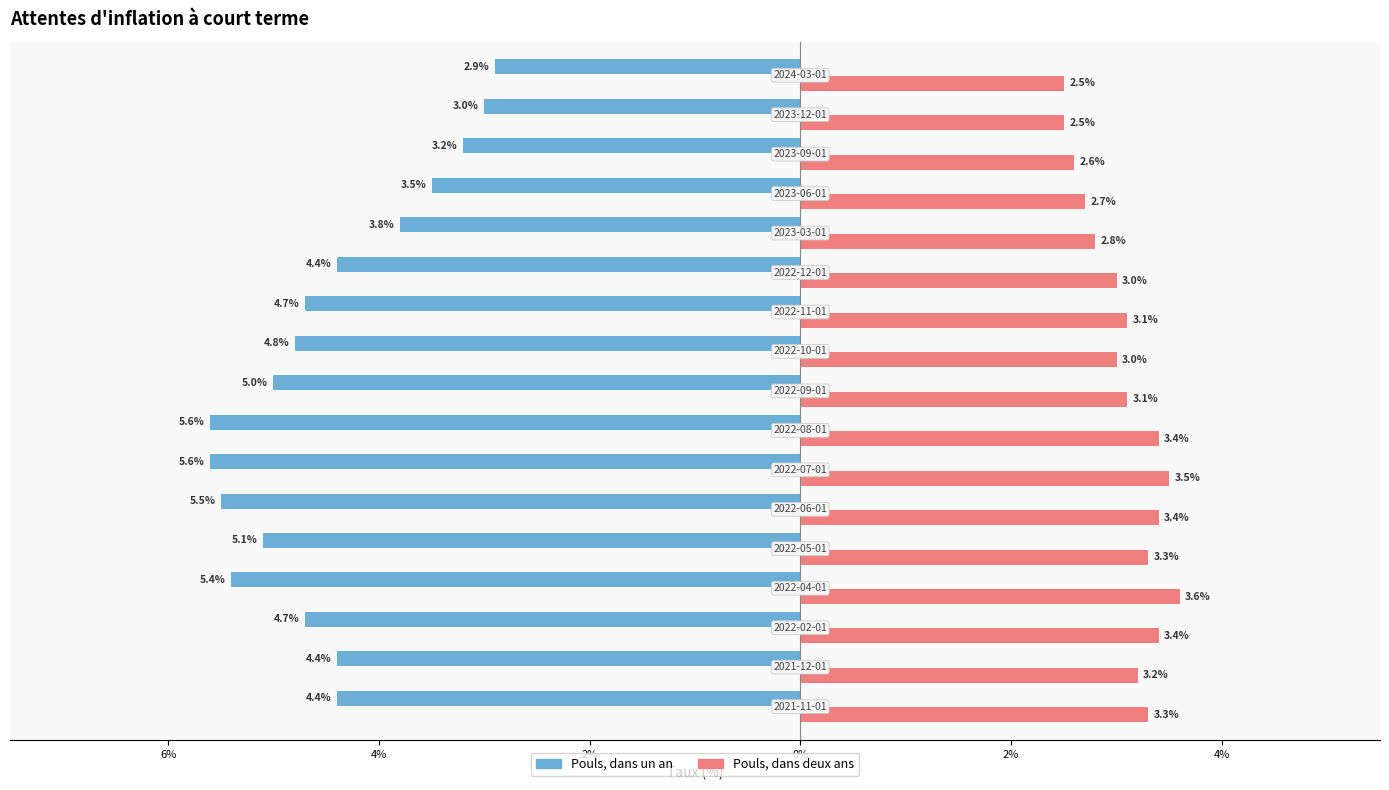

What are all the series names shown in the legend?

Pouls, dans un an, Pouls, dans deux ans